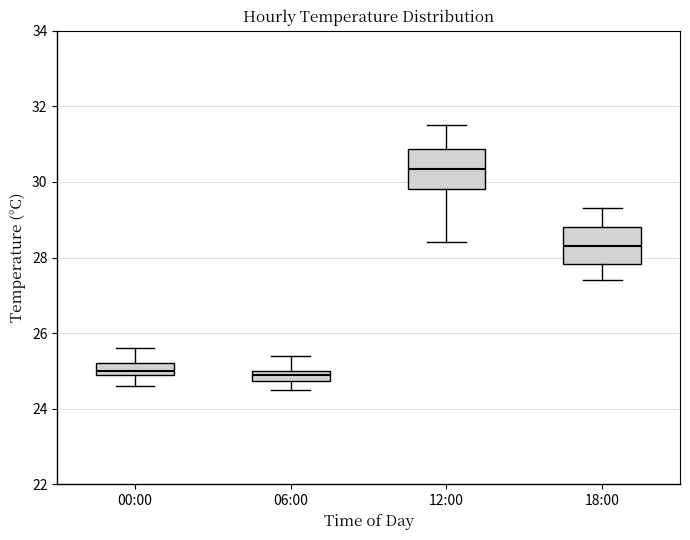

Where is the lower edge of the box for 00:00 on the y-axis? The values are not printed on the chart, so give them approximately, as read against the axis.

25.0